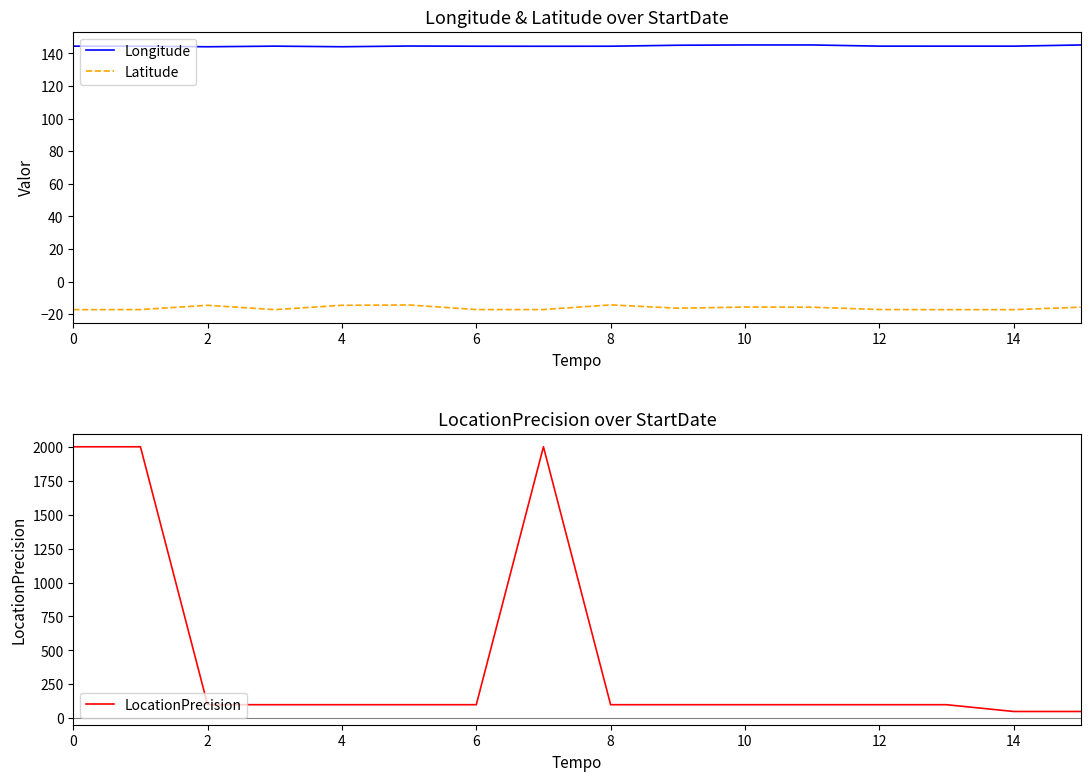

Is it true that Longitude equals 64.0 at 0?

False